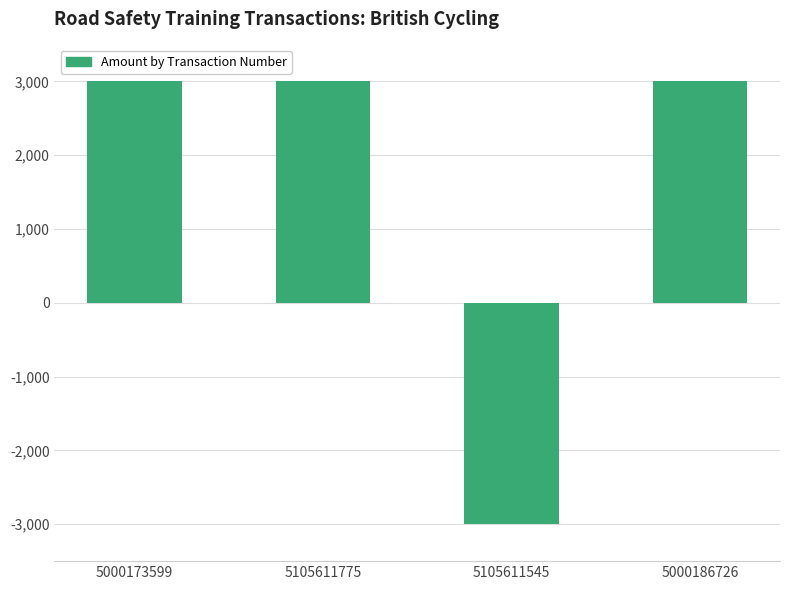

What is the ratio of the value at 5000186726 to the value at 5105611775?

1.0